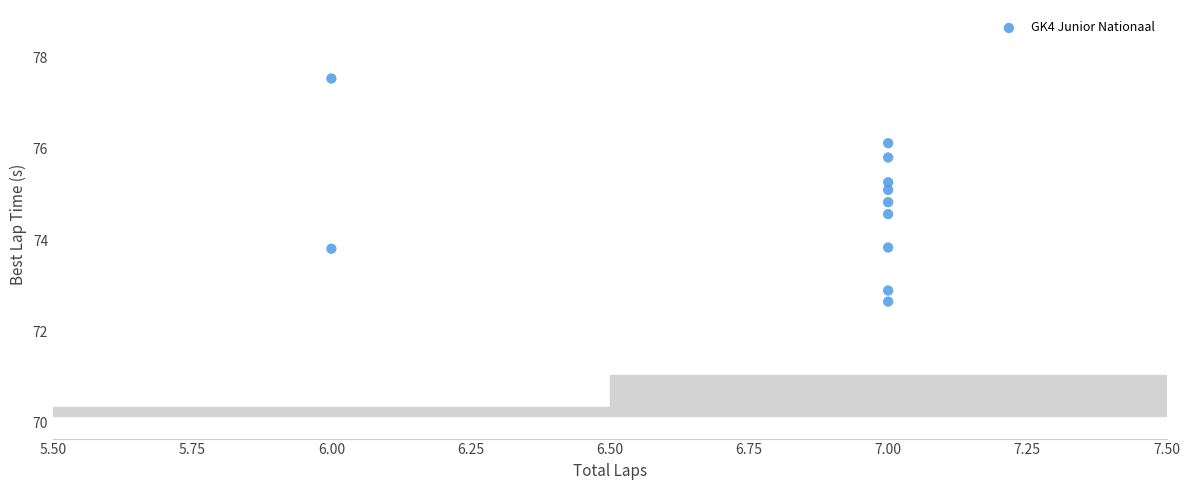

What is the range of Y values (max minus min)?

4.9